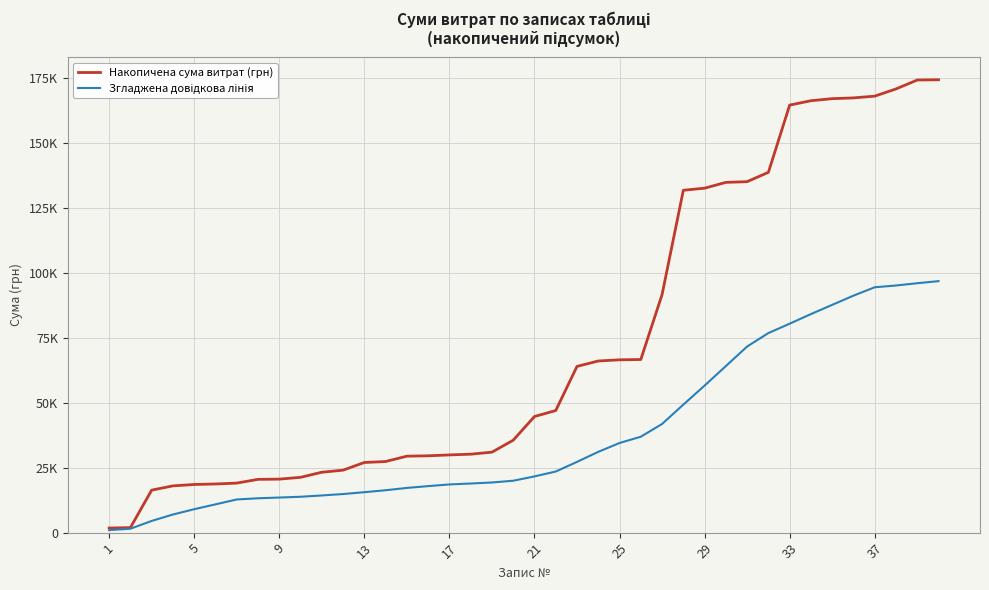

Does the chart display data point markers on the line(s)?

No